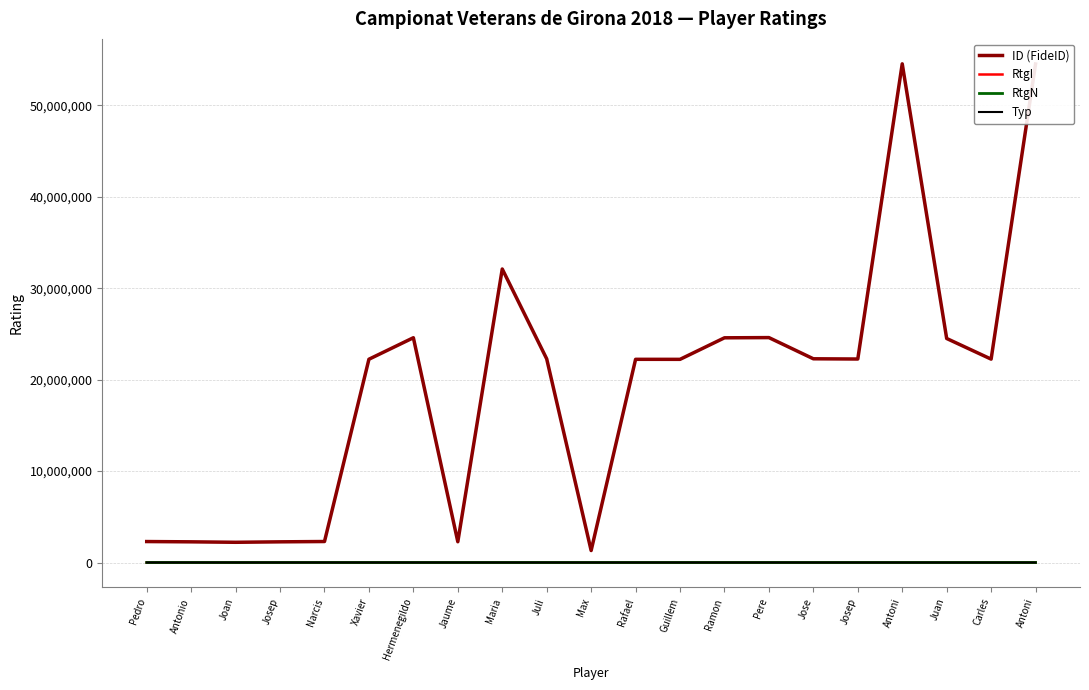

In ID (FideID), how many points are higher than both neighbors (excluding endpoints)?

5